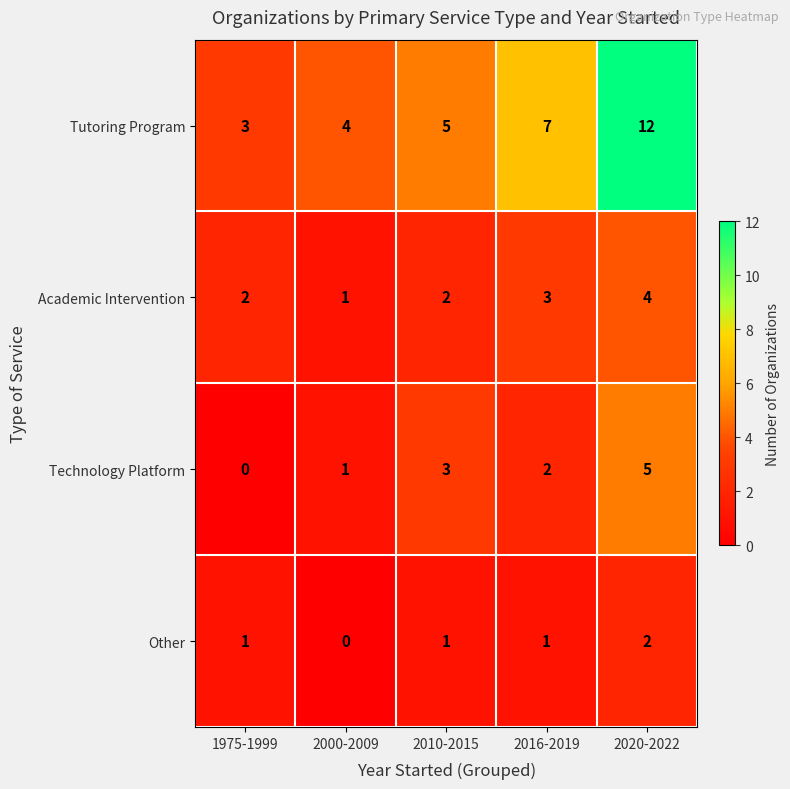

Reading left to right, extract all data points from this chart.

Tutoring Program: 3	4	5	7	12
Academic Intervention: 2	1	2	3	4
Technology Platform: 0	1	3	2	5
Other: 1	0	1	1	2